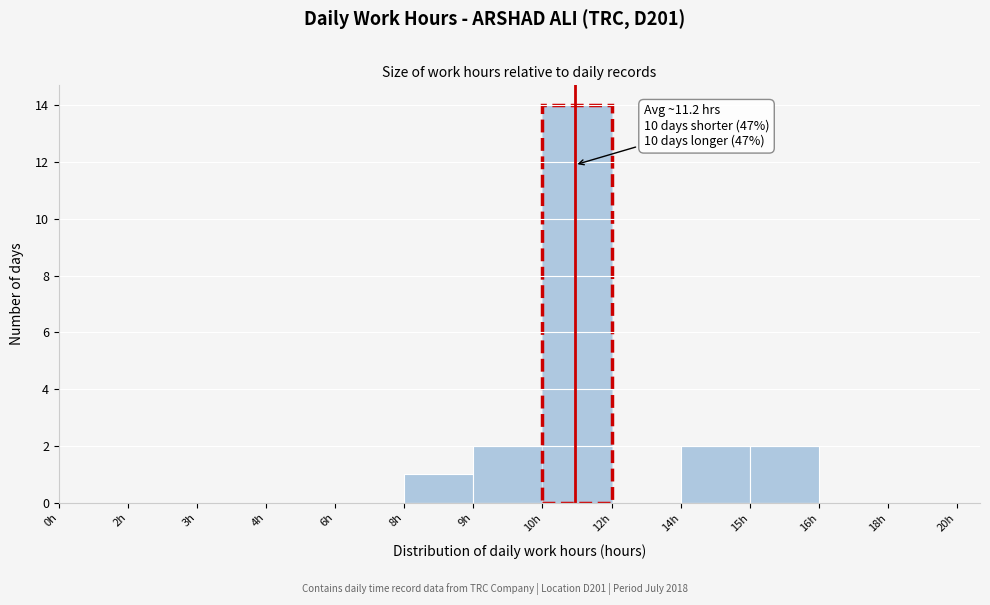

Reading left to right, list all the values displayed in this chart.

0h=0	2h=0	3h=0	4h=0	6h=0	8h=1	9h=2	10h=14	12h=0	14h=2	15h=2	16h=0	18h=0